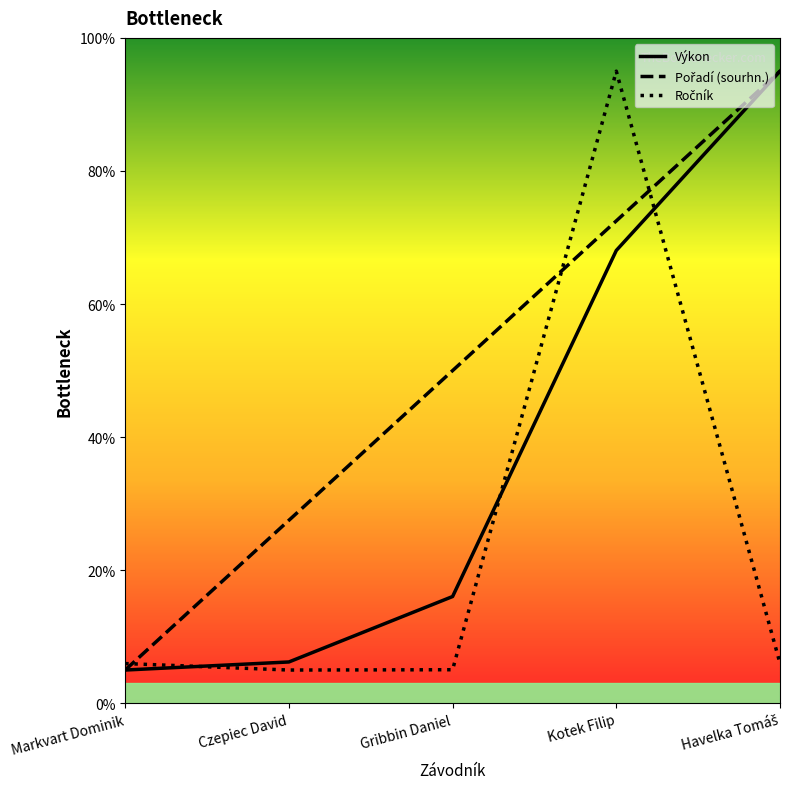

True or false: Výkon and Pořadí (sourhn.) intersect in this chart.

False